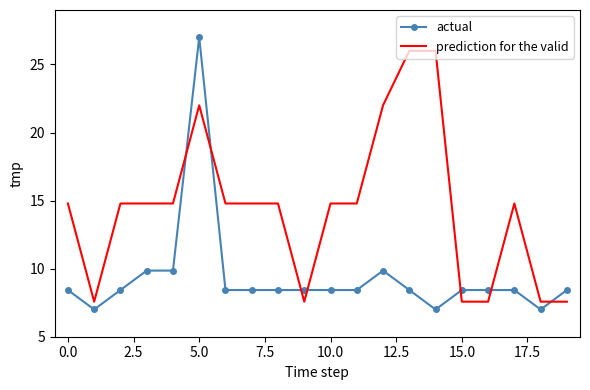

Reading left to right, transcribe all the data shown in this chart.

actual: 8.4	7.0	8.4	9.9	9.9	27.0	8.4	8.4	8.4	8.4	8.4	8.4	9.9	8.4	7.0	8.4	8.4	8.4	7.0	8.4
prediction for the valid: 14.8	7.6	14.8	14.8	14.8	22.0	14.8	14.8	14.8	7.6	14.8	14.8	22.0	26.0	26.0	7.6	7.6	14.8	7.6	7.6